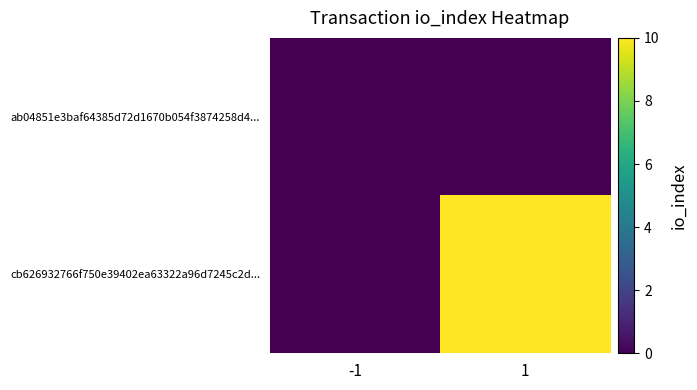

Reading right to left, transcribe all the data shown in this chart.

ab04851e3baf64385d72d1670b054f3874258d4...: 1=0	-1=0
cb626932766f750e39402ea63322a96d7245c2d...: 1=10	-1=0